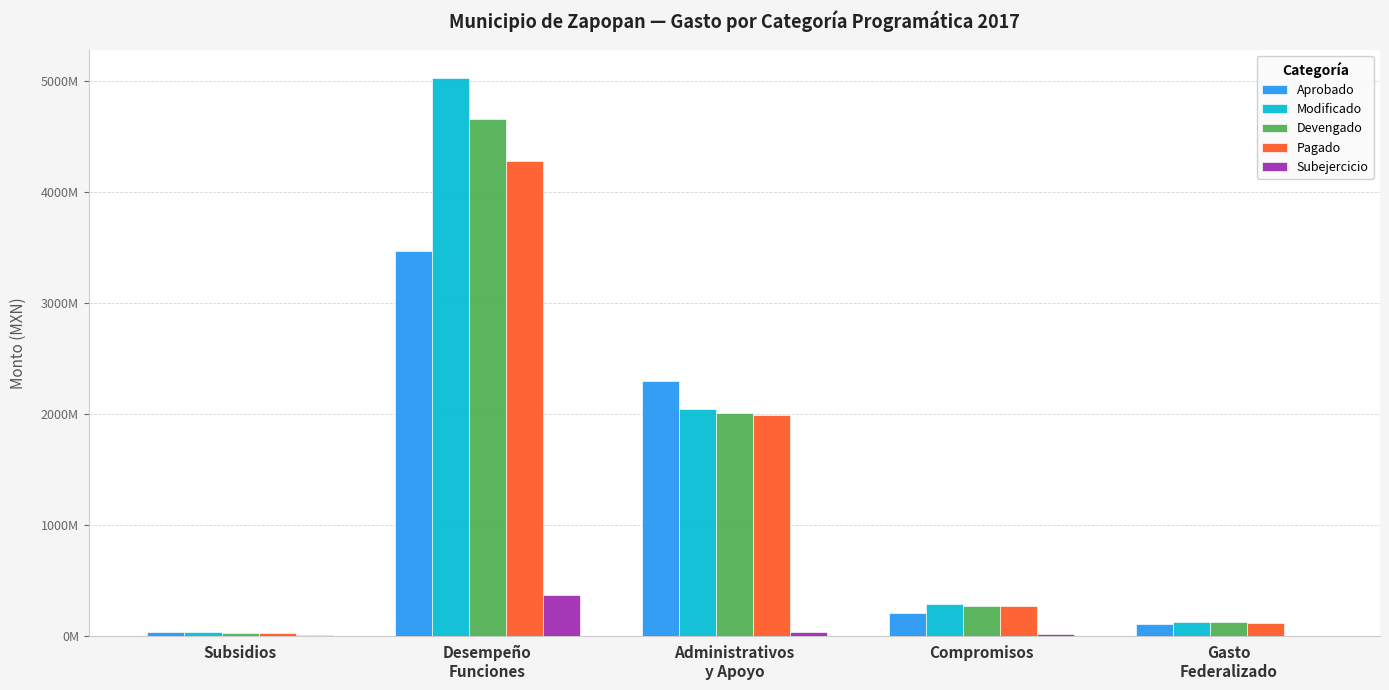

What is the sum of all Subejercicio values?

422532868.2